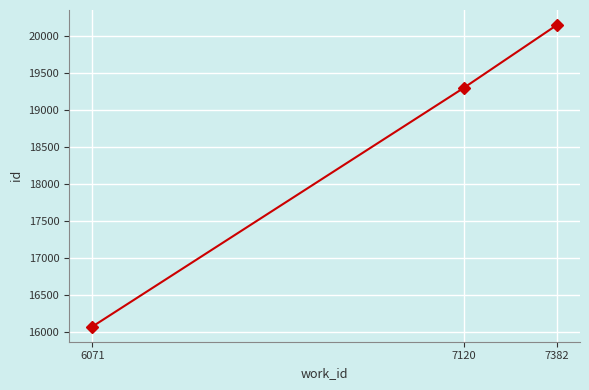

What is the change in value from 7120 to 7382?

+847